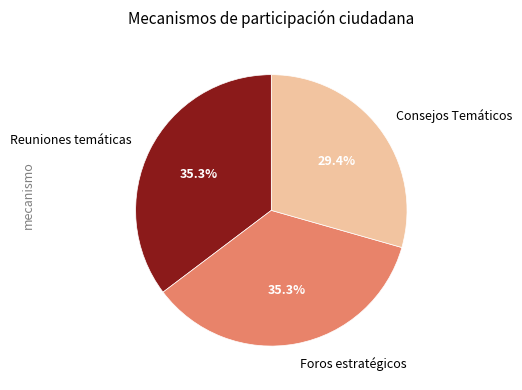

How much of the chart is everything except Foros estratégicos?

64.7%